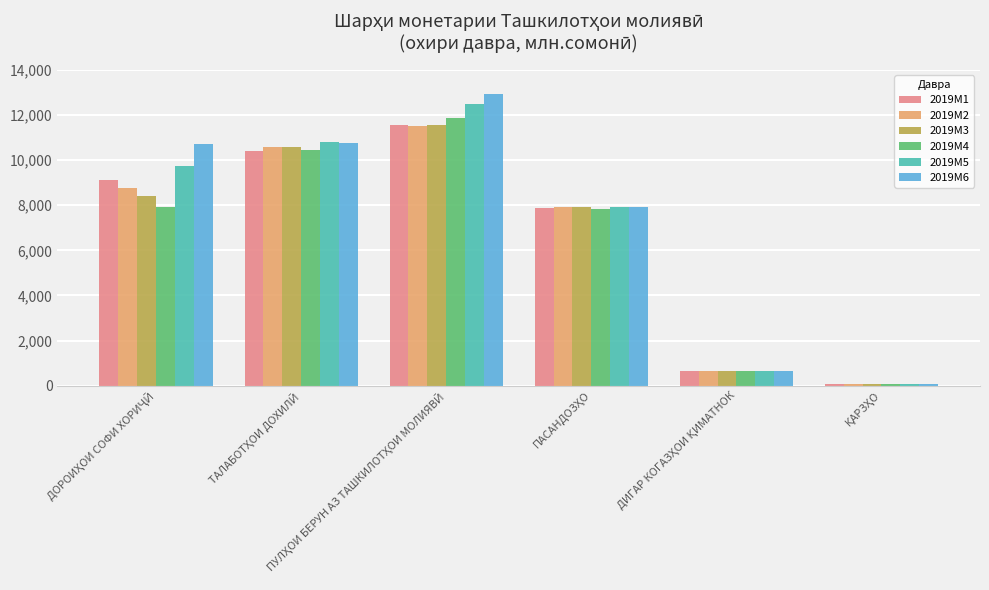

How many data points does each series have?

6